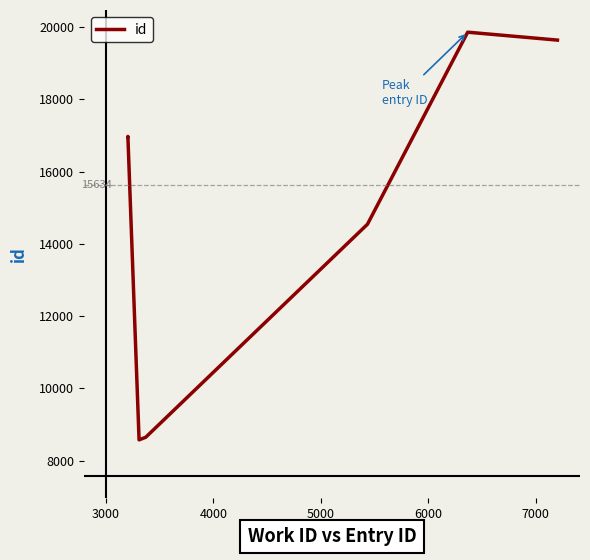

How many lines are shown in the chart?

1